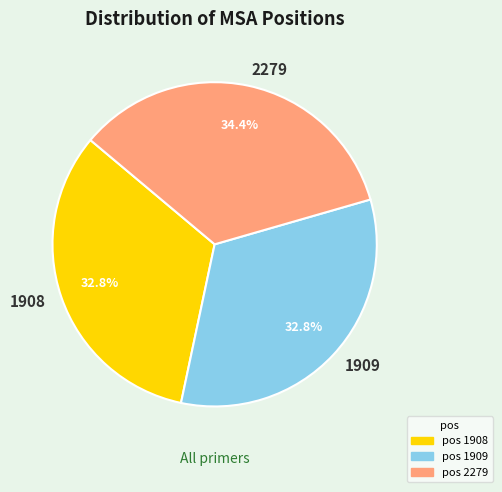

Does 2279 represent more than half of the total?

No